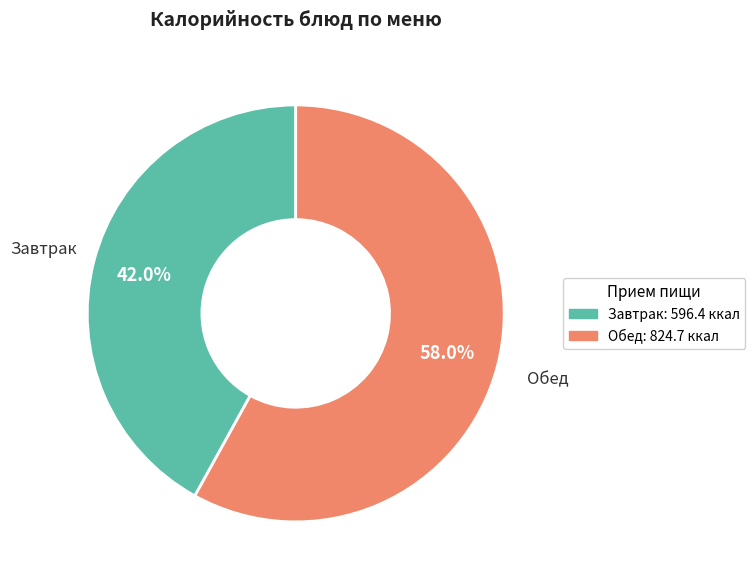

Is there a majority slice in this chart?

Yes